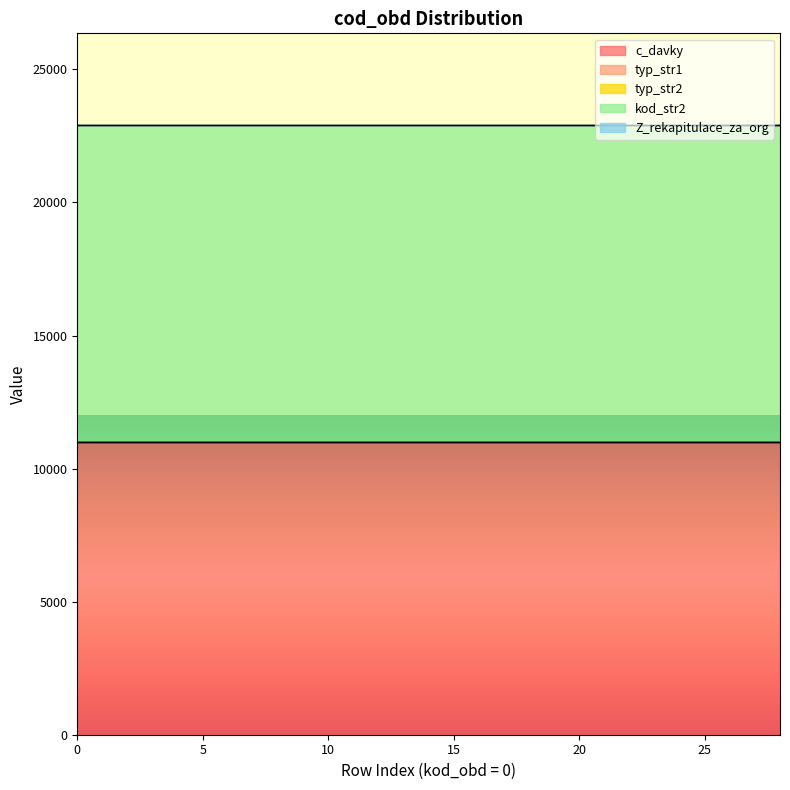

True or false: kod_str2 has more than 2 interior local peaks.

False